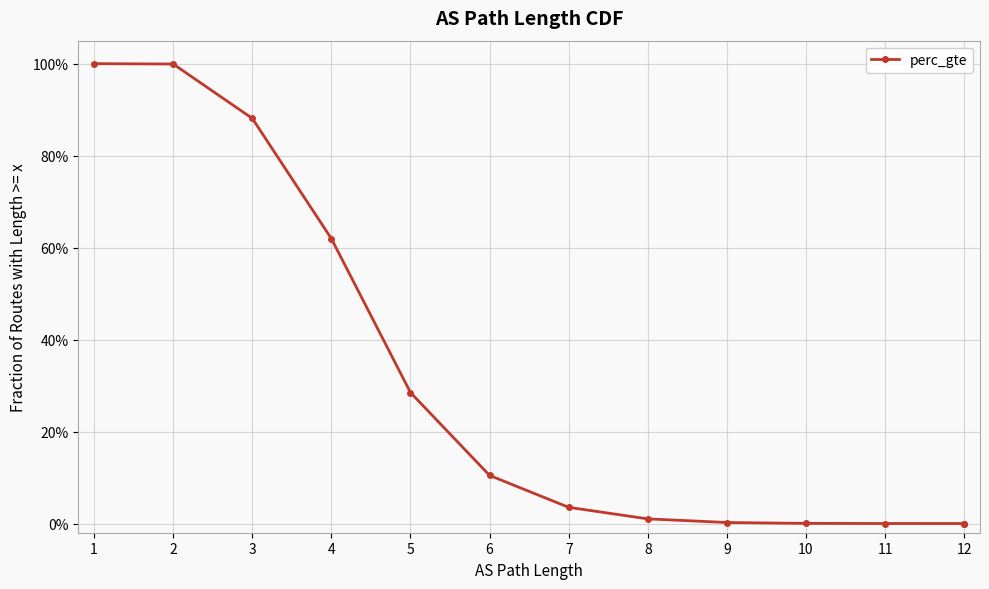

What is the sum of all values?

3.9